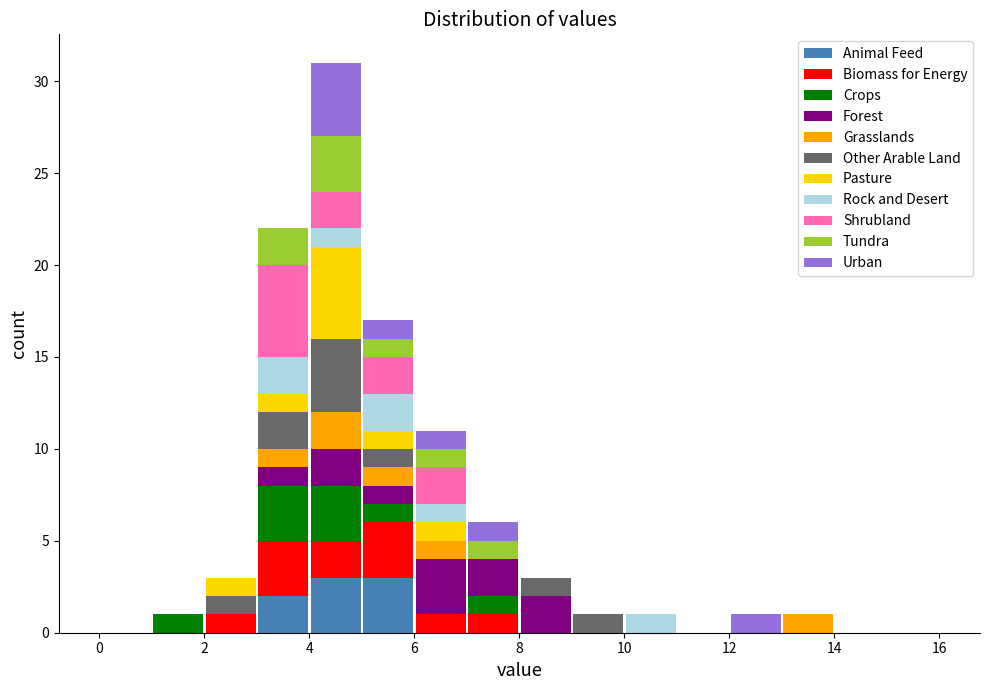

Which range on the x-axis has the tallest stacked bar (by total height)?

4 to 5